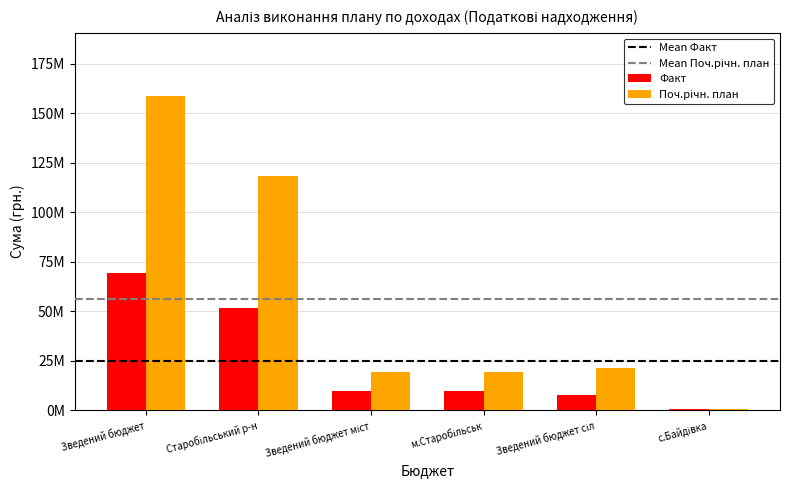

At how many categories does at least one series exceed 22776626?

2